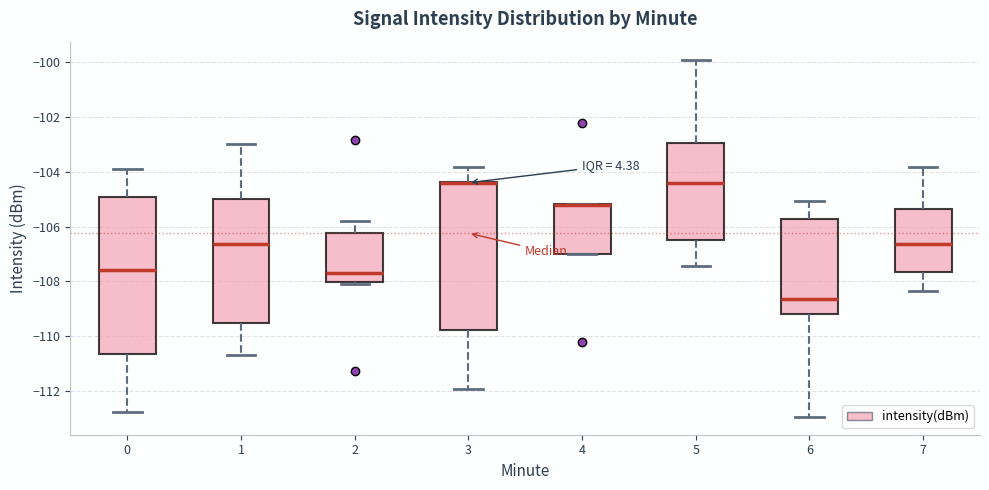

Reading left to right, read every box against the y-axis: the position of its median line, the range the box covers, and the ends of its whiskers. The values are not printed on the chart, so give them approximately, as read against the axis.

0: median -107.6, box -110.6 to -105.0, whiskers -112.8 to -103.8
1: median -106.6, box -109.6 to -105.0, whiskers -110.6 to -103.0
2: median -107.6, box -108.0 to -106.2, whiskers -108.0 (just below the box's lower edge) to -105.8
3: median -104.4 (drawn on the box's upper edge), box -109.8 to -104.4, whiskers -112.0 to -103.8
4: median -105.2 (drawn on the box's upper edge), box -107.0 to -105.2, whiskers -107.0 to -105.2
5: median -104.4, box -106.6 to -103.0, whiskers -107.4 to -100.0
6: median -108.6, box -109.2 to -105.8, whiskers -113.0 to -105.0
7: median -106.6, box -107.6 to -105.4, whiskers -108.4 to -103.8